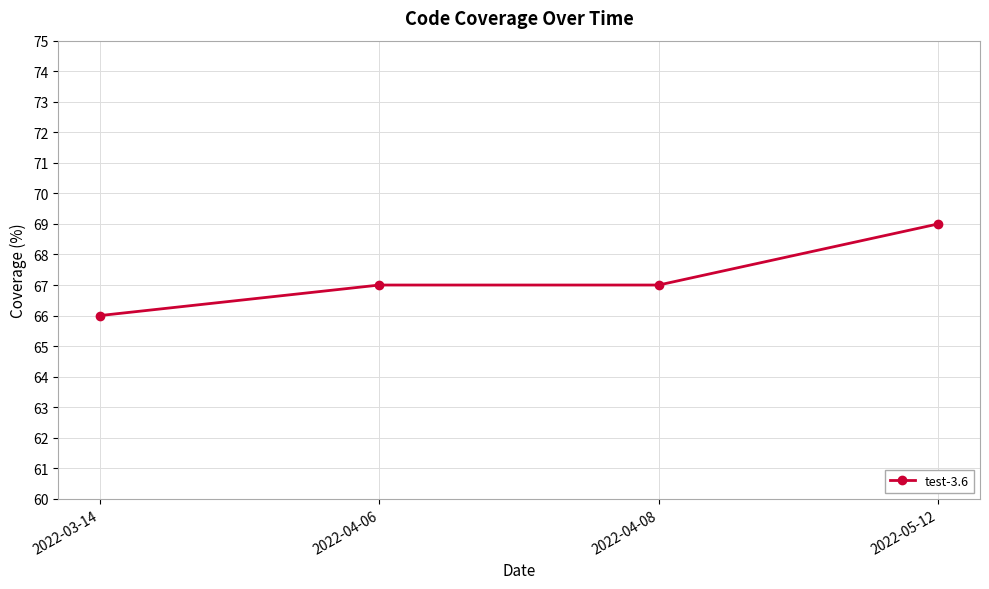

The value at 2022-04-08 is 116. True or false?

False